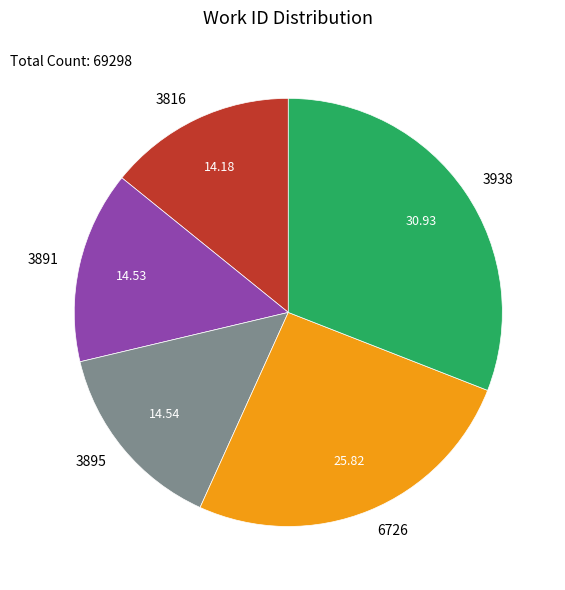

Between 6726 and 3816, which is larger?

6726